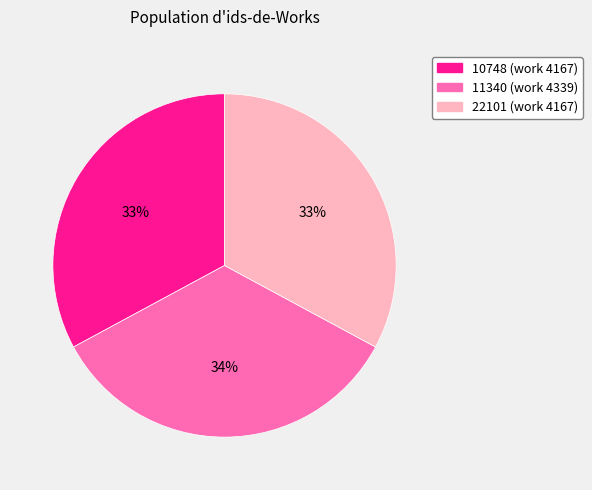

Does 10748 account for over 50% of the chart?

No